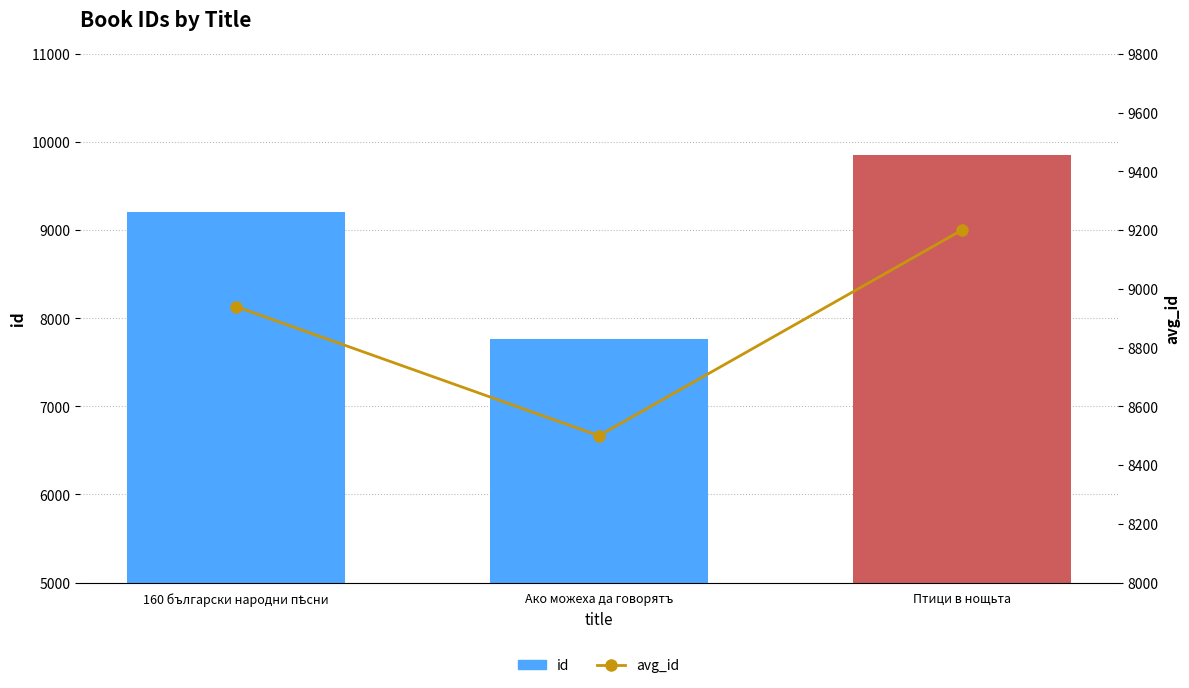

How many data points in avg_id are above 8940?

1